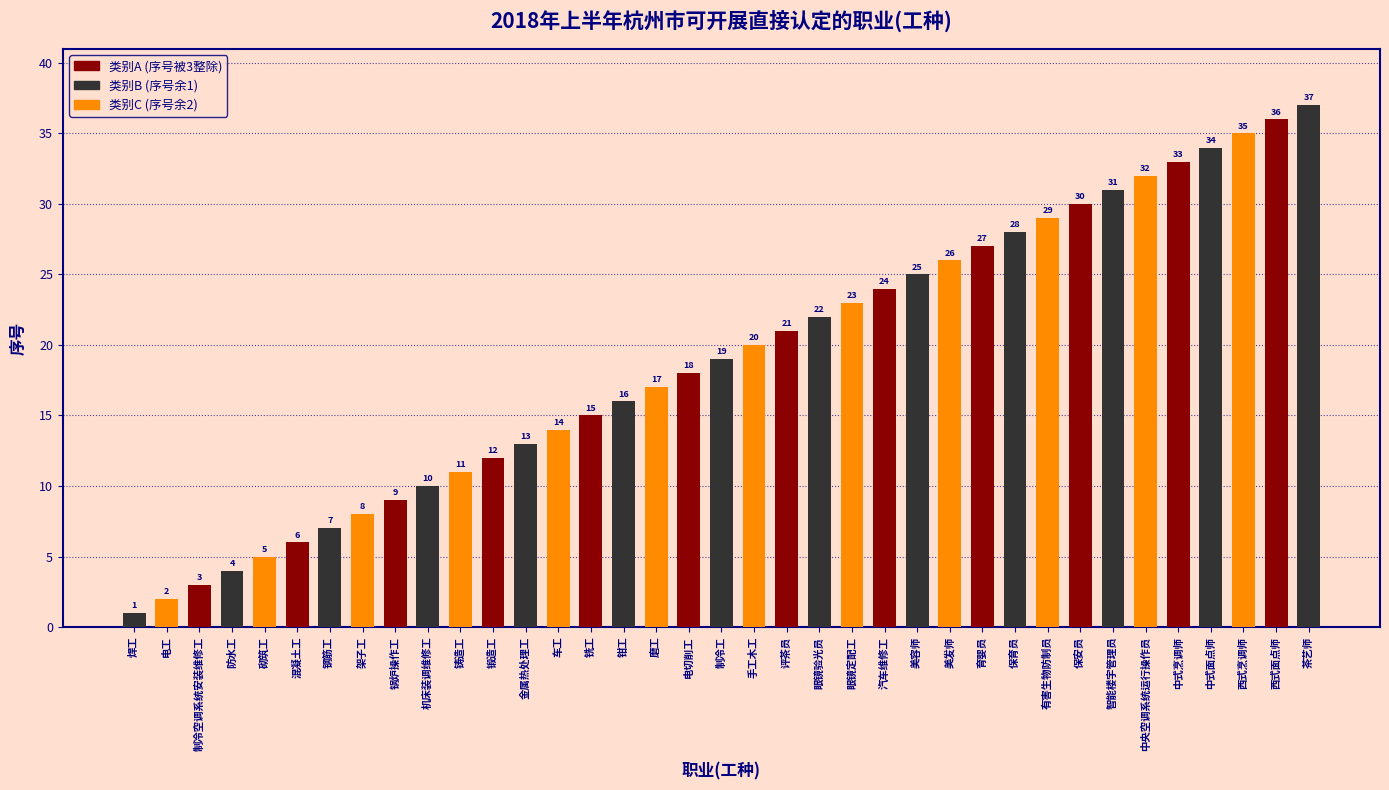

What is the maximum value shown in the chart?

37